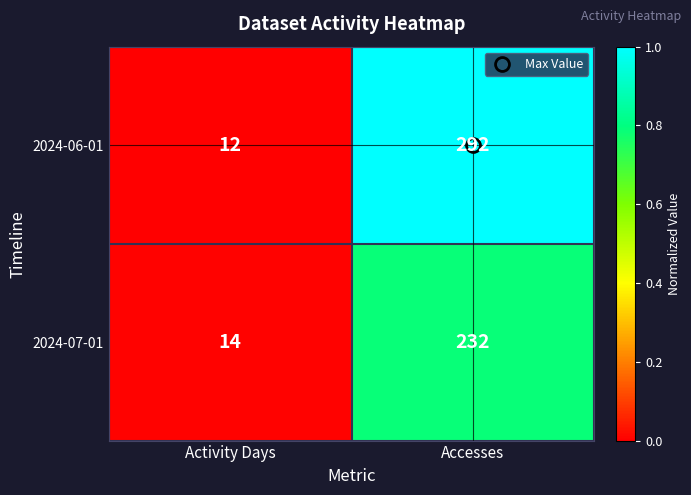

Which label corresponds to the smallest value in the chart?

Activity Days